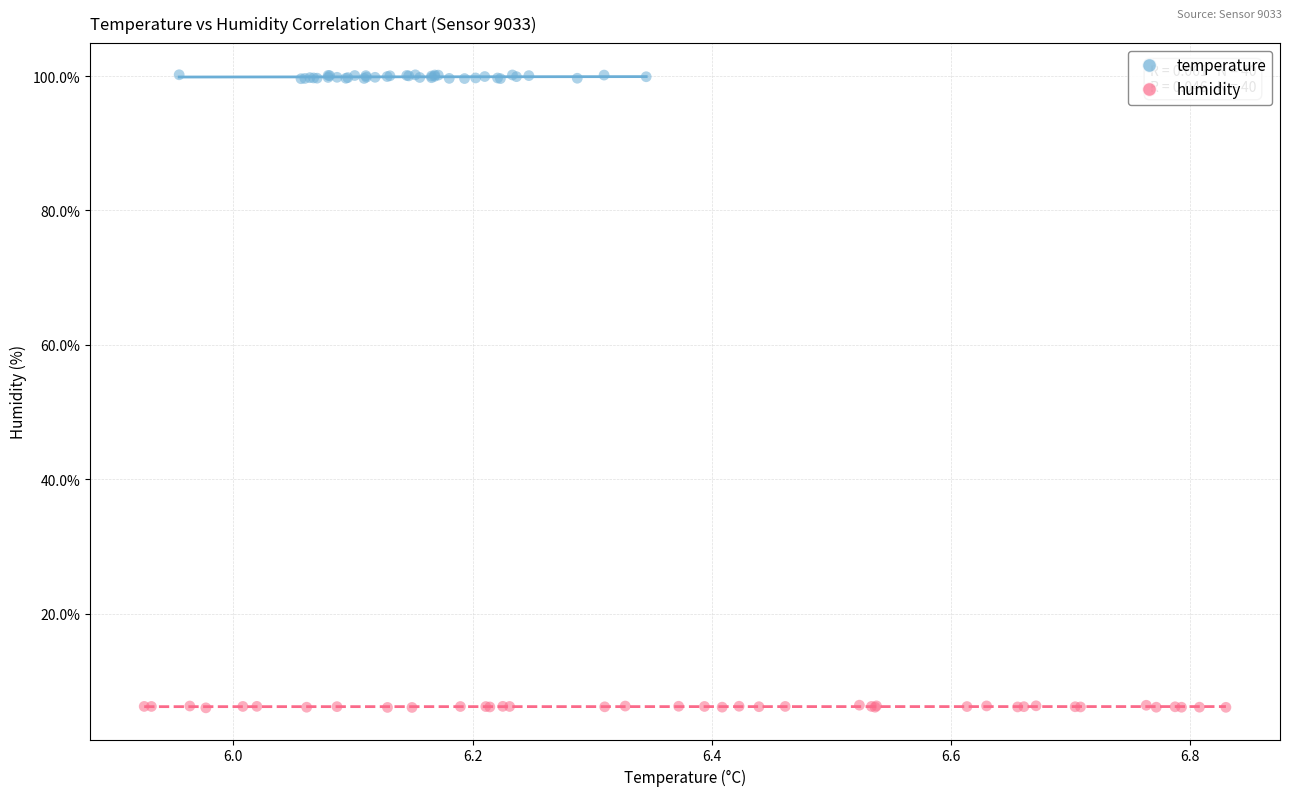

Which series contains the highest Y value?

temperature